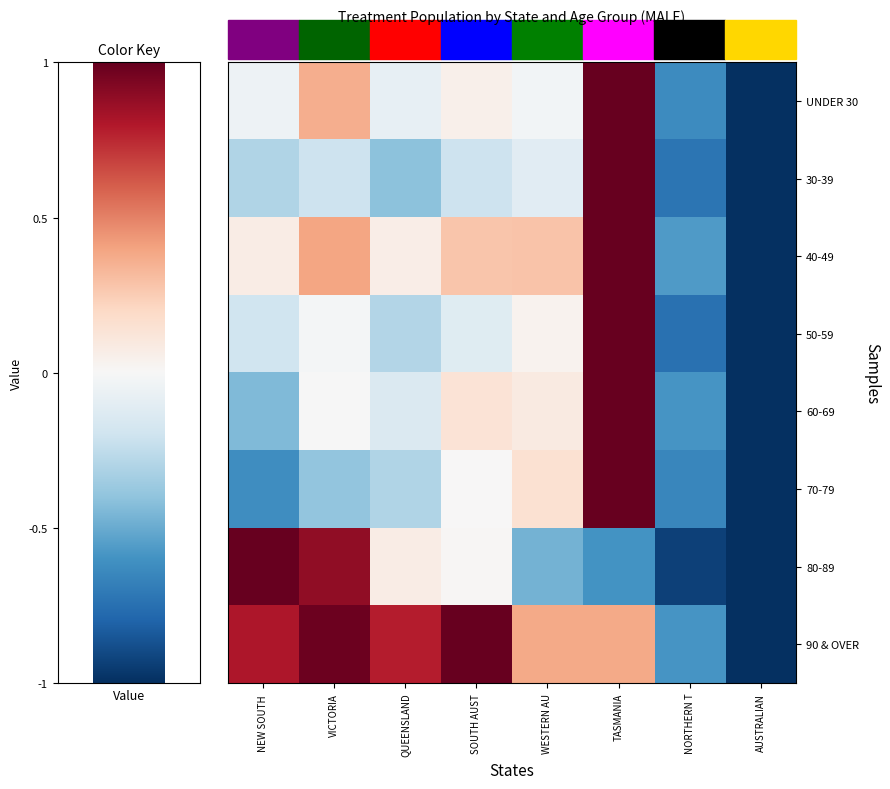

Reading right to left, extract all data points from this chart.

UNDER 30: AUSTRALIAN=-1.0	NORTHERN T=-0.6	TASMANIA=1.0	WESTERN AU=-0.0	SOUTH AUST=0.0	QUEENSLAND=-0.1	VICTORIA=0.4	NEW SOUTH =-0.0
30-39: AUSTRALIAN=-1.0	NORTHERN T=-0.7	TASMANIA=1.0	WESTERN AU=-0.1	SOUTH AUST=-0.2	QUEENSLAND=-0.4	VICTORIA=-0.2	NEW SOUTH =-0.3
40-49: AUSTRALIAN=-1.0	NORTHERN T=-0.6	TASMANIA=1.0	WESTERN AU=0.3	SOUTH AUST=0.3	QUEENSLAND=0.1	VICTORIA=0.4	NEW SOUTH =0.1
50-59: AUSTRALIAN=-1.0	NORTHERN T=-0.7	TASMANIA=1.0	WESTERN AU=0.0	SOUTH AUST=-0.1	QUEENSLAND=-0.3	VICTORIA=-0.0	NEW SOUTH =-0.2
60-69: AUSTRALIAN=-1.0	NORTHERN T=-0.6	TASMANIA=1.0	WESTERN AU=0.1	SOUTH AUST=0.1	QUEENSLAND=-0.1	VICTORIA=-0.0	NEW SOUTH =-0.4
70-79: AUSTRALIAN=-1.0	NORTHERN T=-0.7	TASMANIA=1.0	WESTERN AU=0.2	SOUTH AUST=0.0	QUEENSLAND=-0.3	VICTORIA=-0.4	NEW SOUTH =-0.6
80-89: AUSTRALIAN=-1.0	NORTHERN T=-0.9	TASMANIA=-0.6	WESTERN AU=-0.5	SOUTH AUST=0.0	QUEENSLAND=0.1	VICTORIA=0.9	NEW SOUTH =1.0
90 & OVER: AUSTRALIAN=-1.0	NORTHERN T=-0.6	TASMANIA=0.4	WESTERN AU=0.4	SOUTH AUST=1.0	QUEENSLAND=0.8	VICTORIA=1.0	NEW SOUTH =0.8